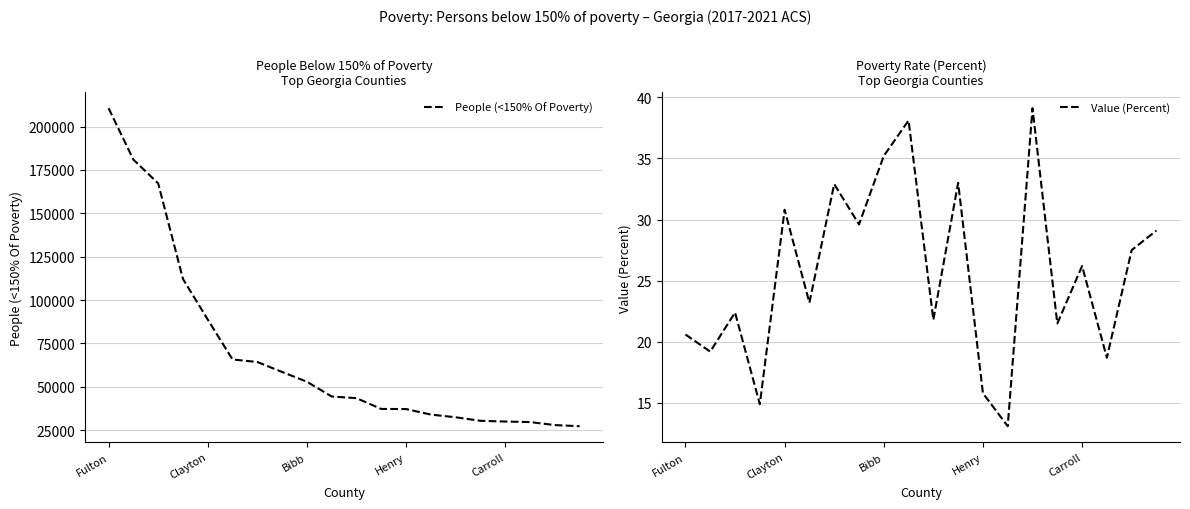

Is it true that People (<150% Of Poverty) equals 88787 at Clayton?

True